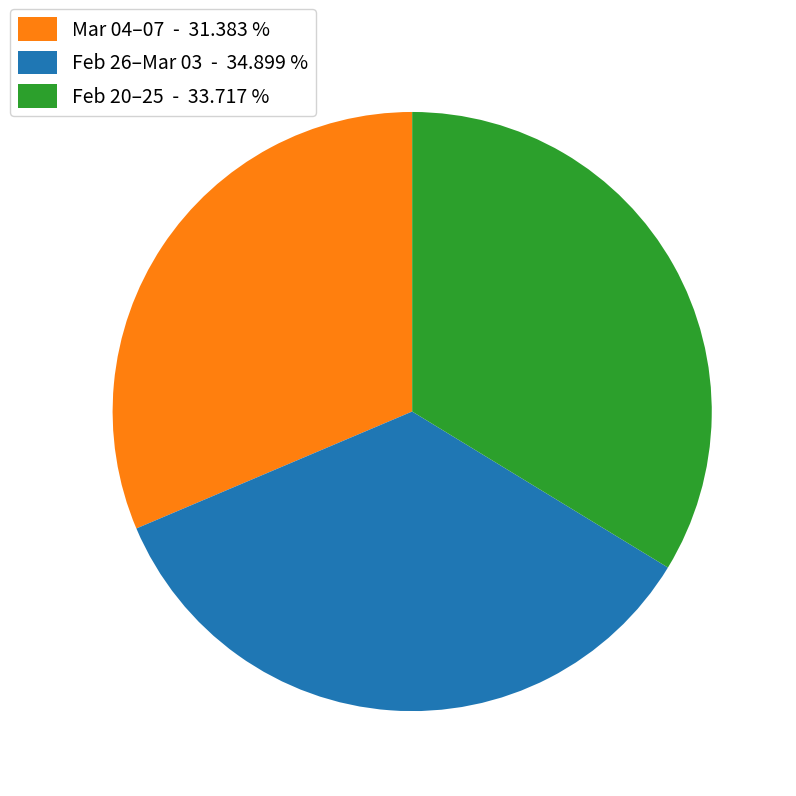

Rank the categories by value from lowest to highest.

Mar 04–07 - 31.383 %, Feb 20–25 - 33.717 %, Feb 26–Mar 03 - 34.899 %